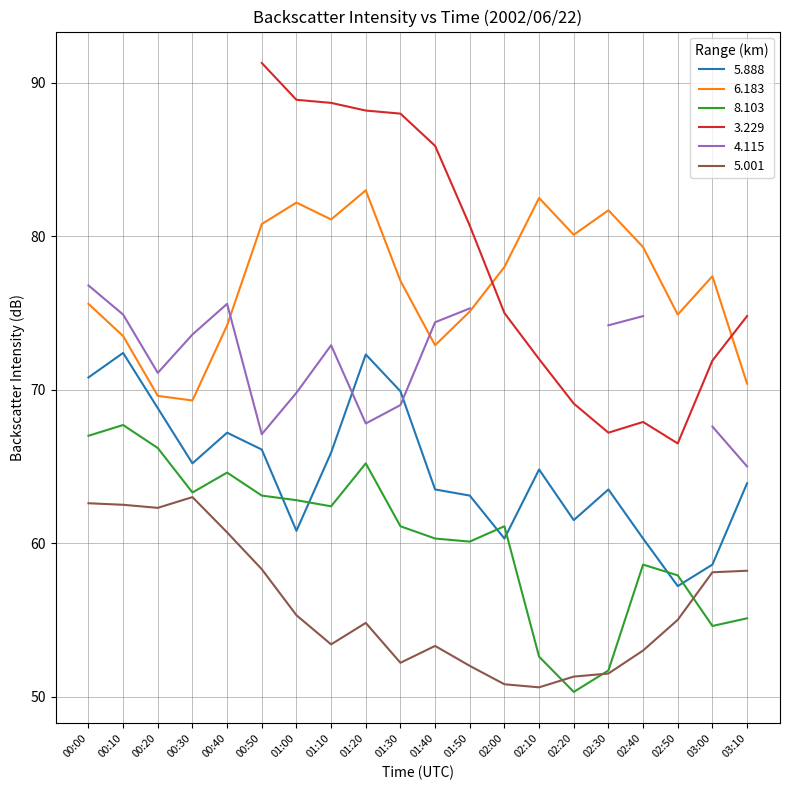

Rank the categories by 5.001 value from highest to lowest.

00:30, 00:00, 00:10, 00:20, 00:40, 00:50, 03:10, 03:00, 01:00, 02:50, 01:20, 01:10, 01:40, 02:40, 01:30, 01:50, 02:30, 02:20, 02:00, 02:10